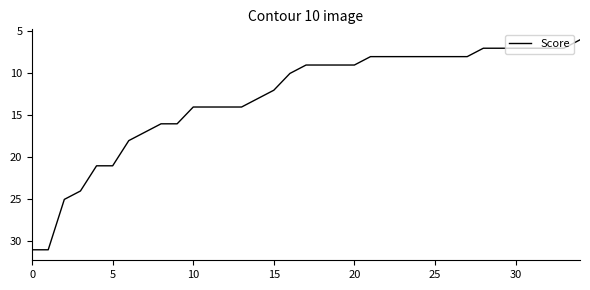

What is the greatest value displayed?

31